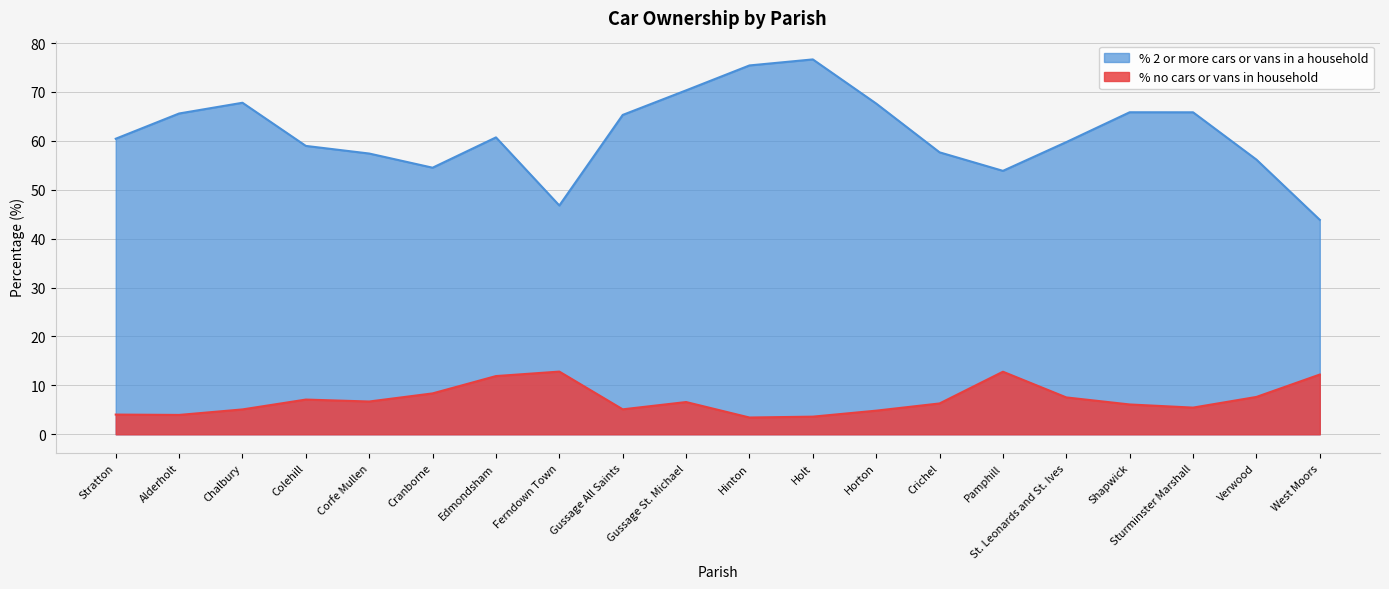

Reading right to left, list all the values displayed in this chart.

% no cars or vans in household: 12.2	7.6	5.5	6.1	7.5	12.8	6.3	4.8	3.6	3.4	6.6	5.1	12.8	11.9	8.4	6.7	7.1	5.1	4.0	4.0
% 2 or more cars or vans in a household: 43.8	56.2	65.8	65.9	59.8	53.9	57.7	67.6	76.7	75.4	70.3	65.3	46.8	60.7	54.5	57.4	59.0	67.8	65.6	60.4